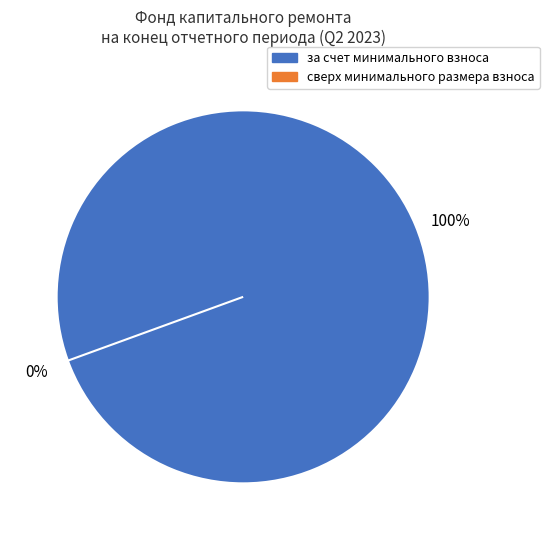

To the nearest percent, what percentage of the pie is за счет минимального взноса?

100%